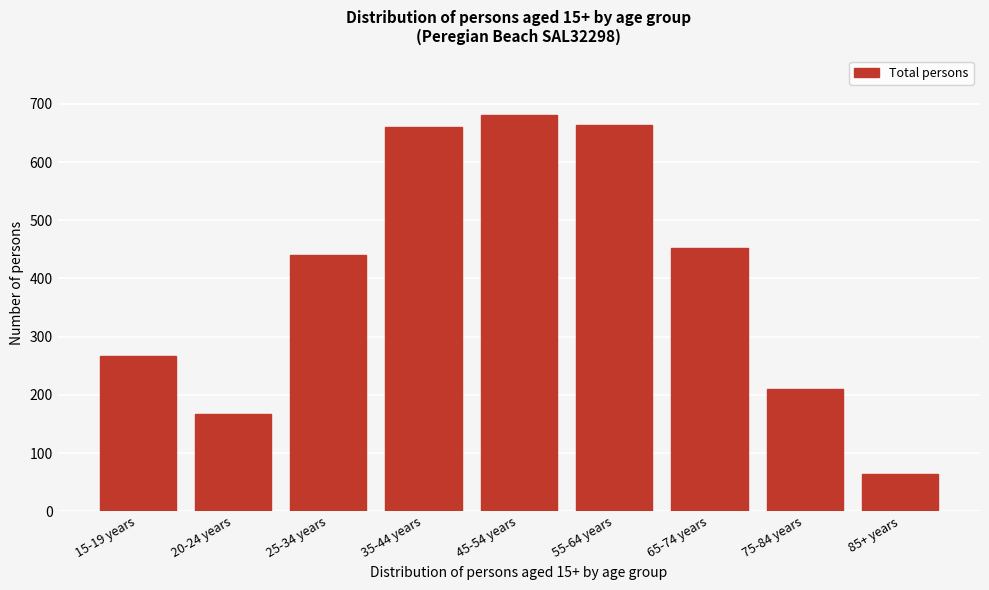

Reading left to right, extract all data points from this chart.

266	167	440	660	681	664	452	210	64